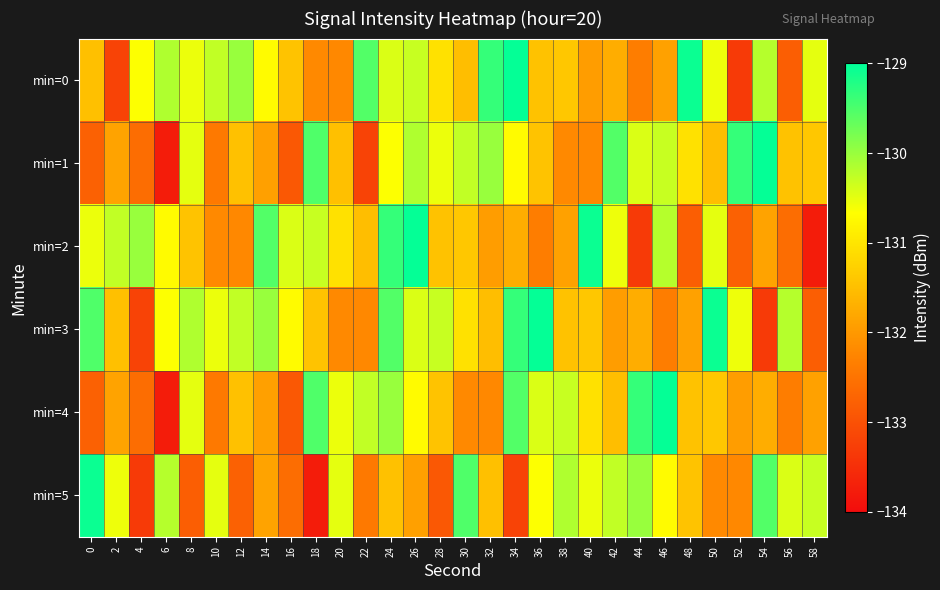

How many series are shown in this chart?

6